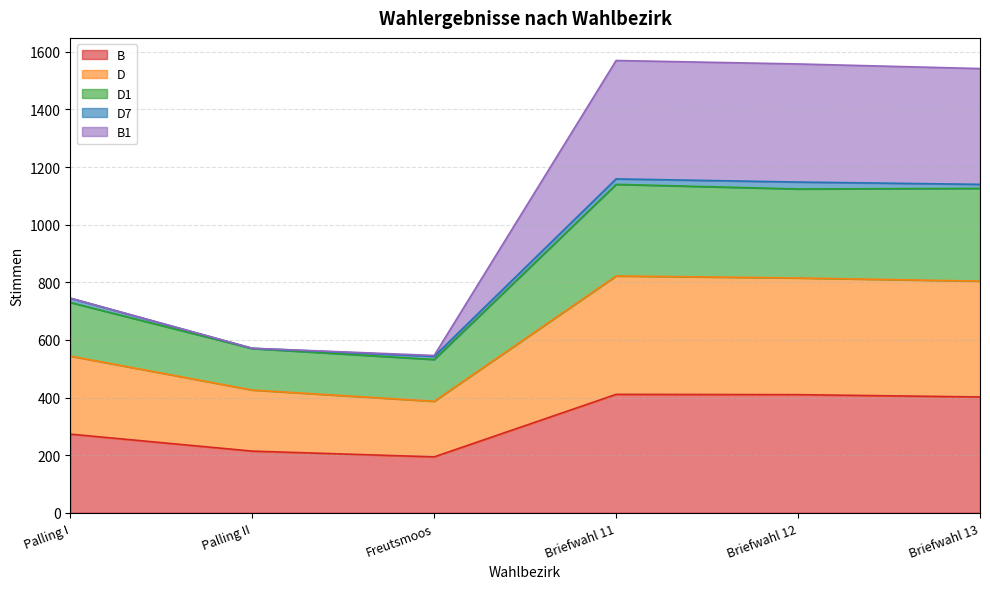

What is the highest value of the B series?

411